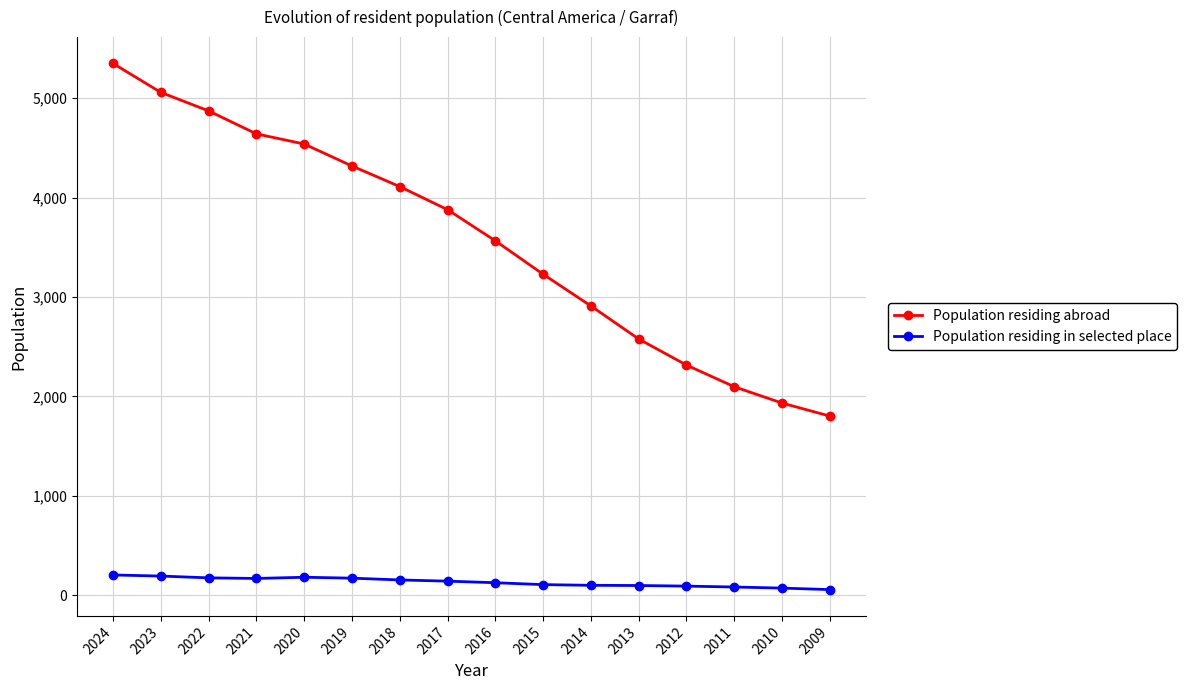

Rank the series by their average value, from highest to lowest.

Population residing abroad, Population residing in selected place